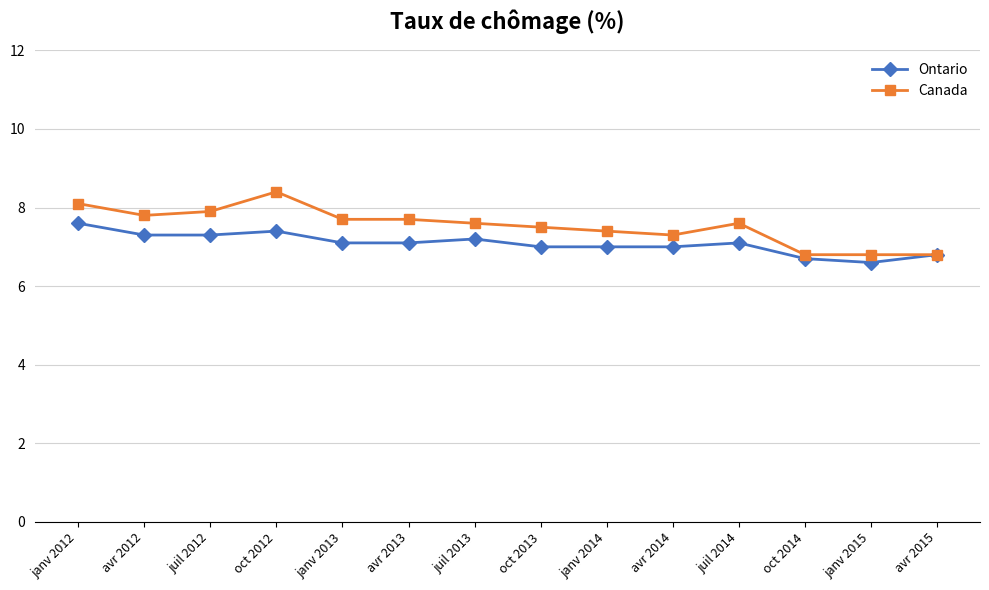

At how many categories does at least one series exceed 7?

11